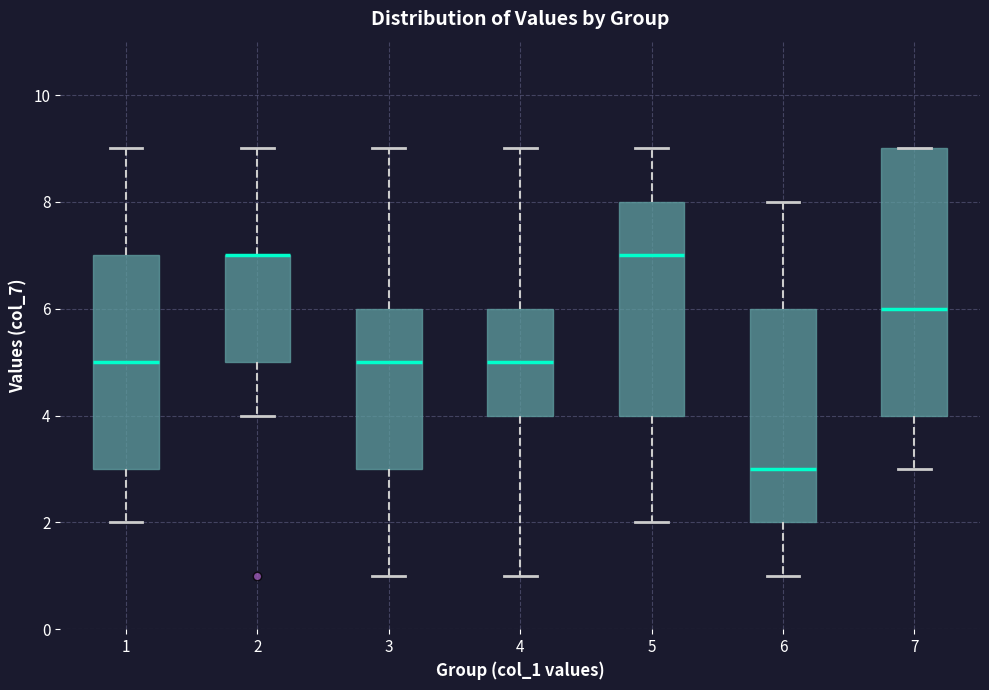

Reading left to right, read every box against the y-axis: the position of its median line, the range the box covers, and the ends of its whiskers. The values are not printed on the chart, so give them approximately, as read against the axis.

1: median 5, box 3 to 7, whiskers 2 to 9
2: median 7 (drawn on the box's upper edge), box 5 to 7, whiskers 4 to 9
3: median 5, box 3 to 6, whiskers 1 to 9
4: median 5, box 4 to 6, whiskers 1 to 9
5: median 7, box 4 to 8, whiskers 2 to 9
6: median 3, box 2 to 6, whiskers 1 to 8
7: median 6, box 4 to 9, whiskers 3 to 9